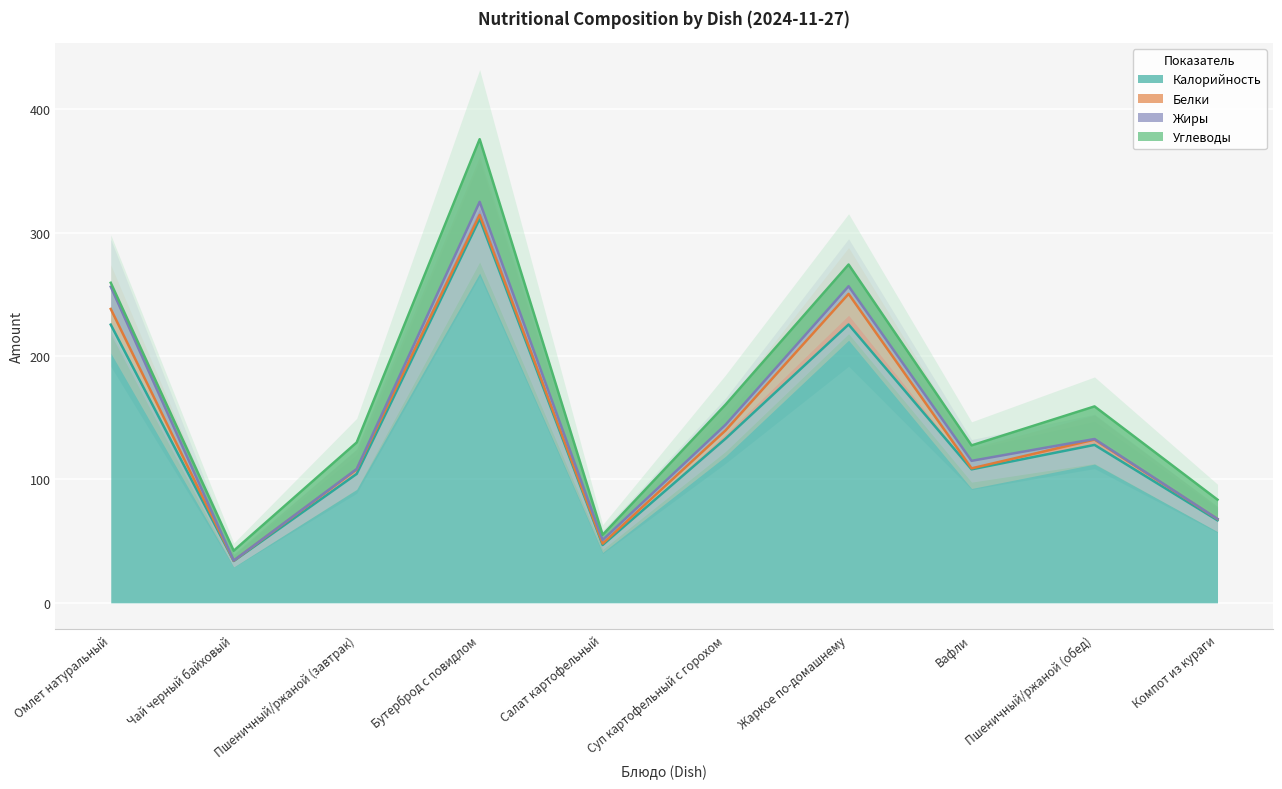

True or false: Калорийность has a value of 52.6 at Суп картофельный с горохом.

False